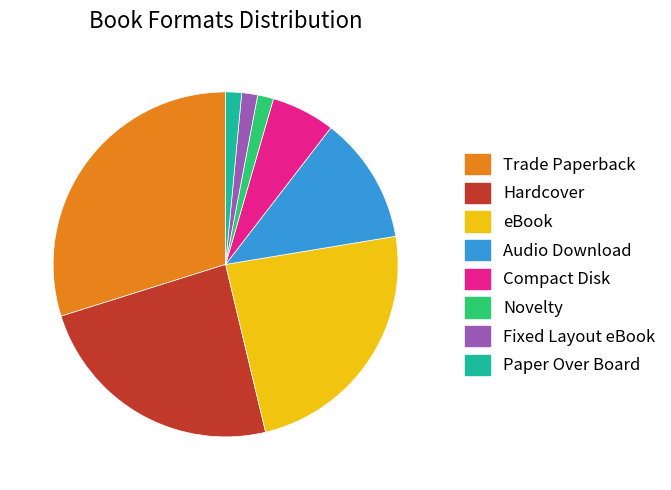

Is there any slice that represents more than half of the pie?

No